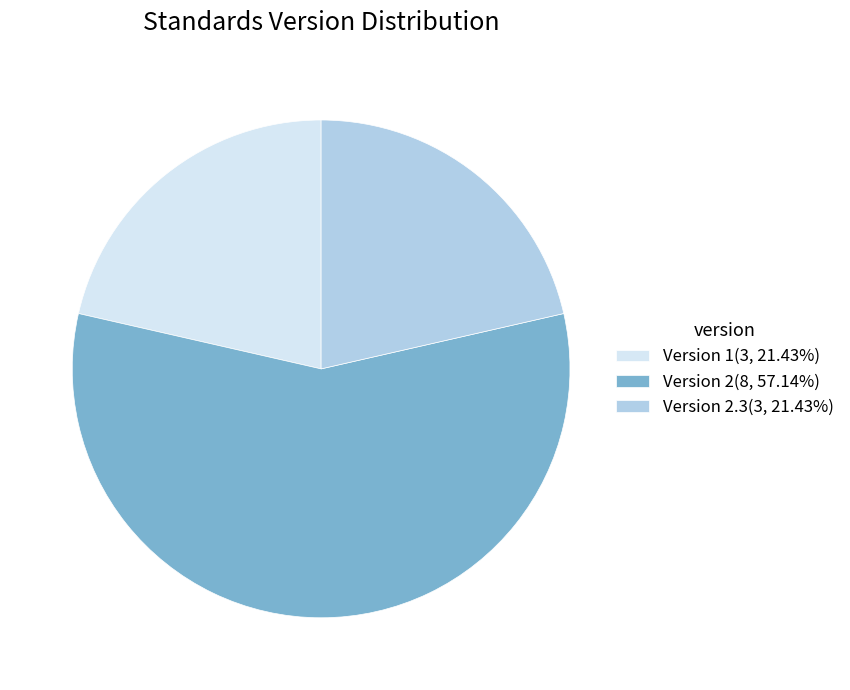

Approximately how many times larger is the value at Version 2.3(3, 21.43%) compared to Version 2(8, 57.14%)?

0.4